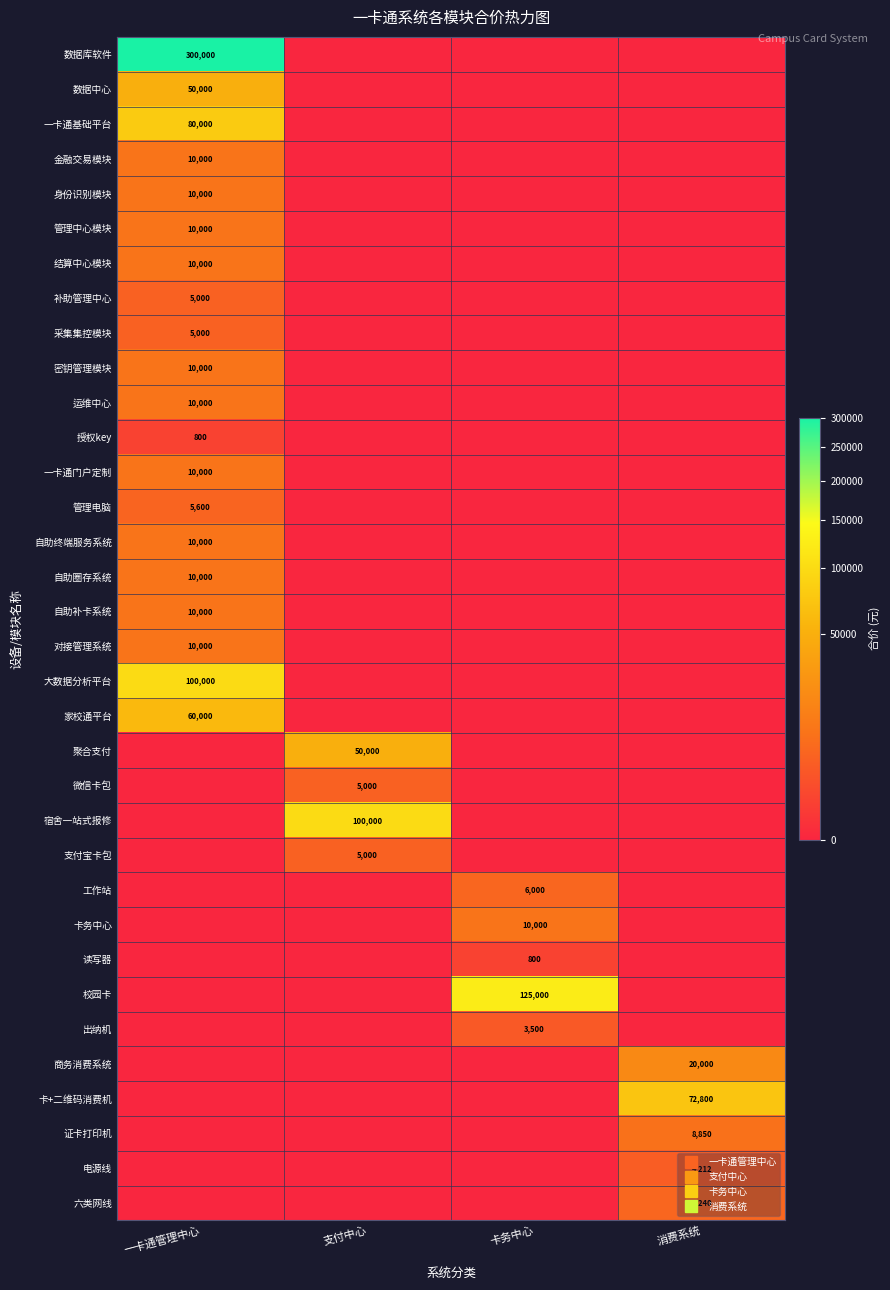

Is the value of 卡务中心 at 卡务中心 greater than the value of 补助管理中心 at 消费系统?

Yes